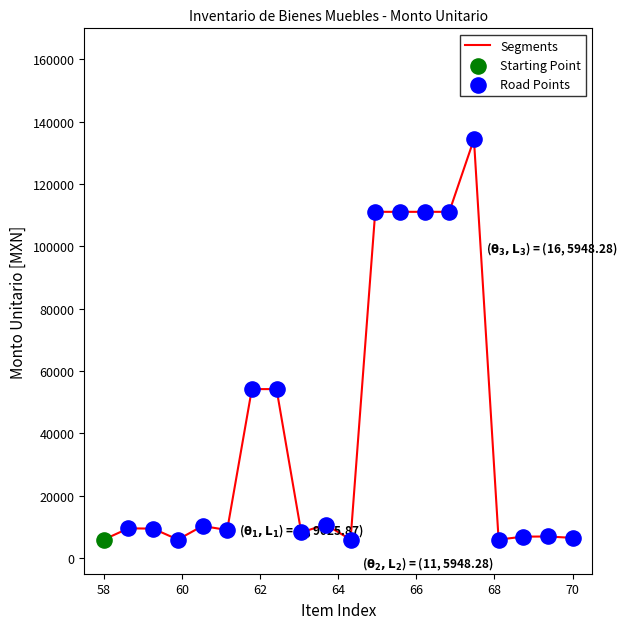

What is the smallest value displayed?

5948.3